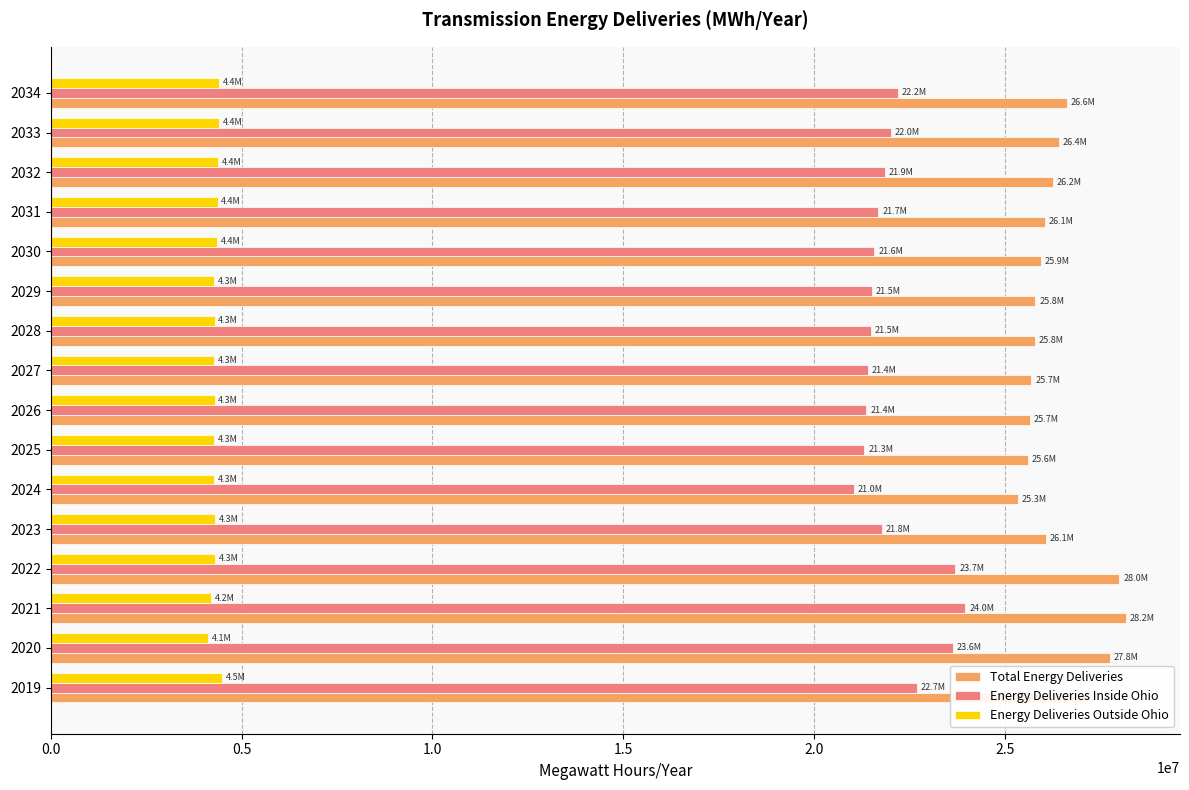

What is the greatest value displayed?

28174890